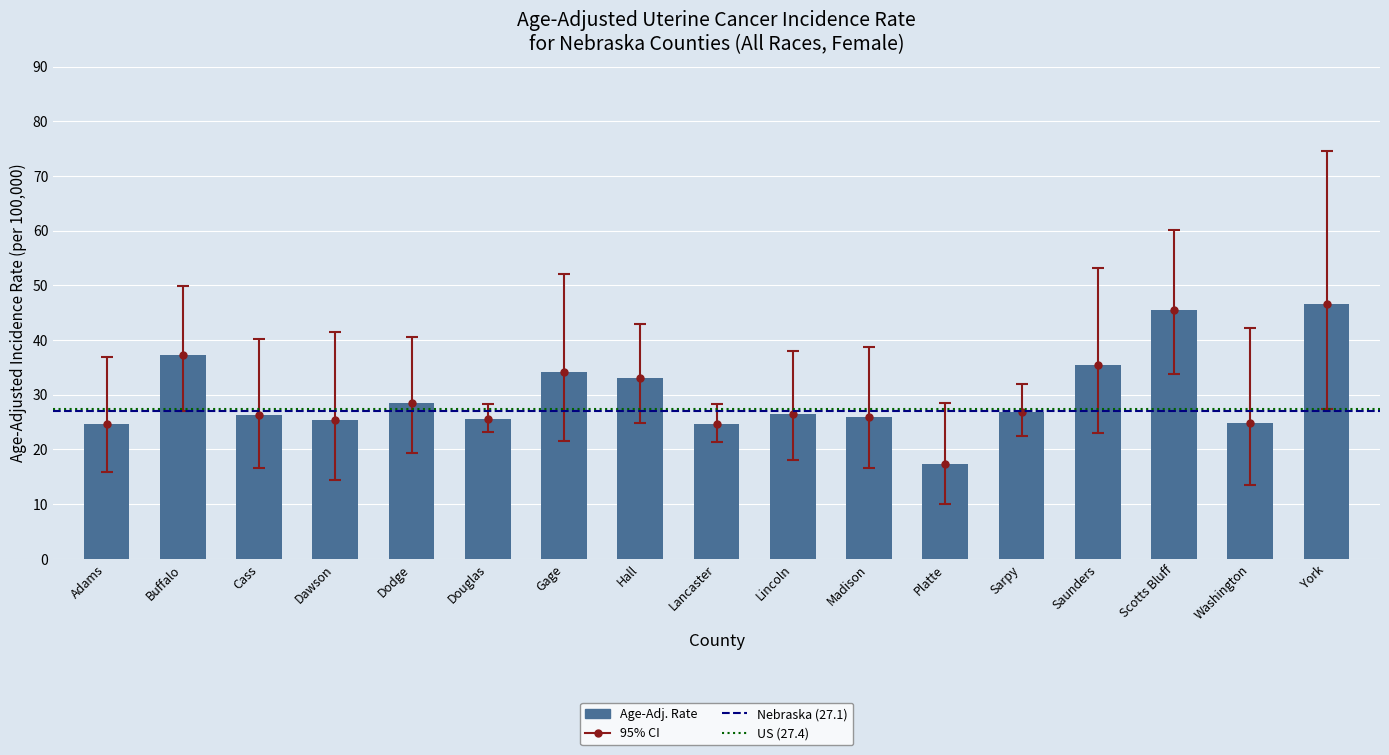

How many groups of bars are there?

17